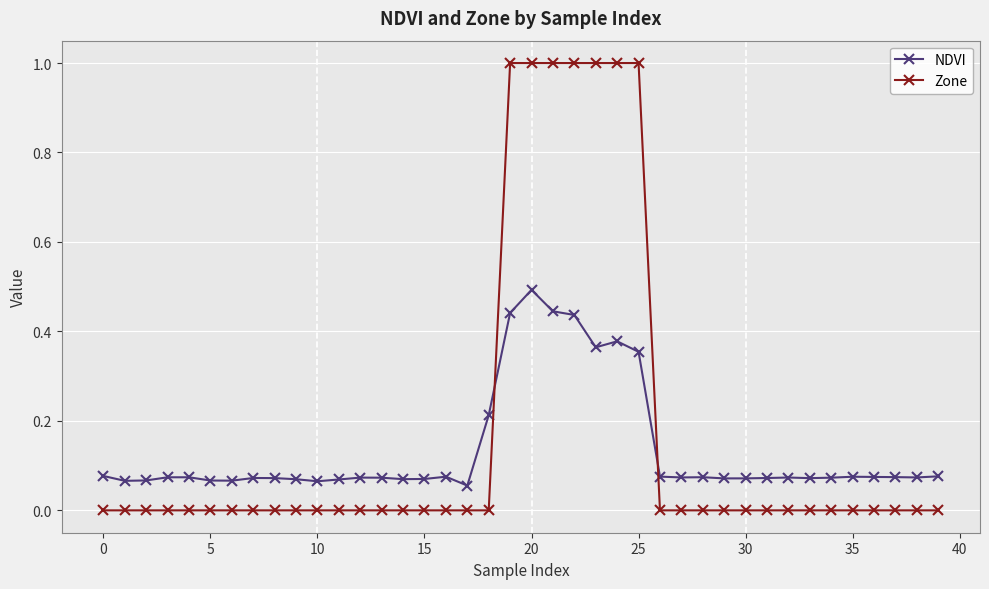

After their last crossing, which series has the higher values: NDVI or Zone?

NDVI